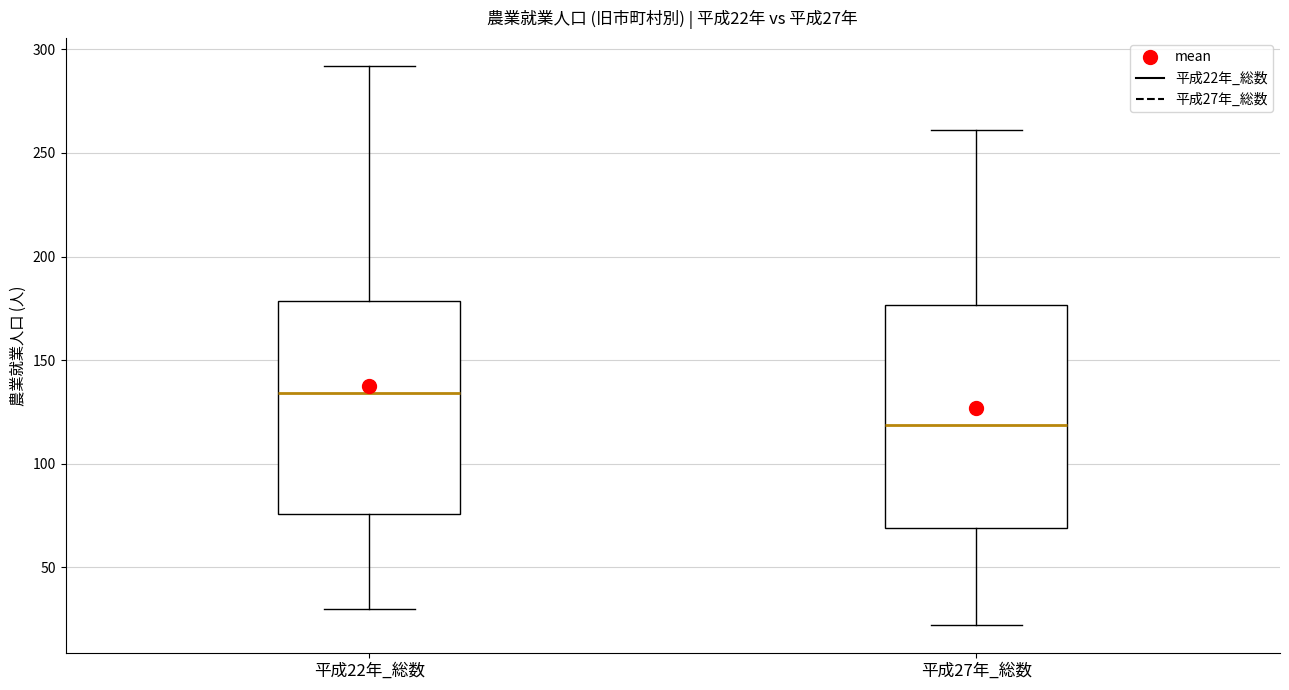

Which box's median line is the highest?

平成22年_総数